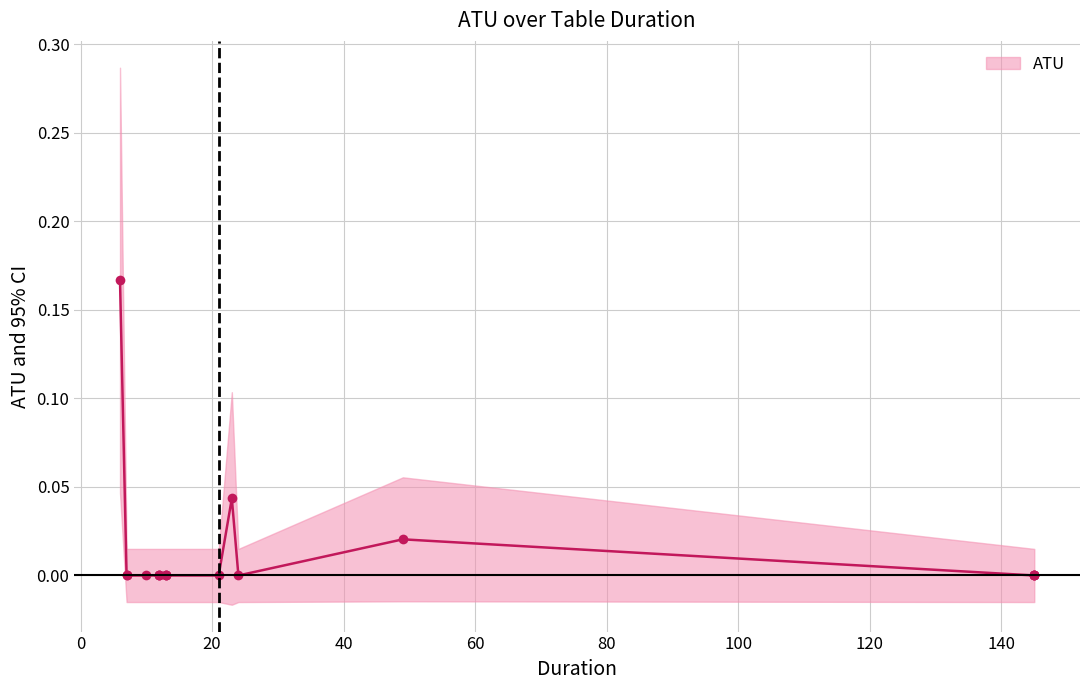

How many points are lower than both their immediate neighbors (excluding endpoints)?

1